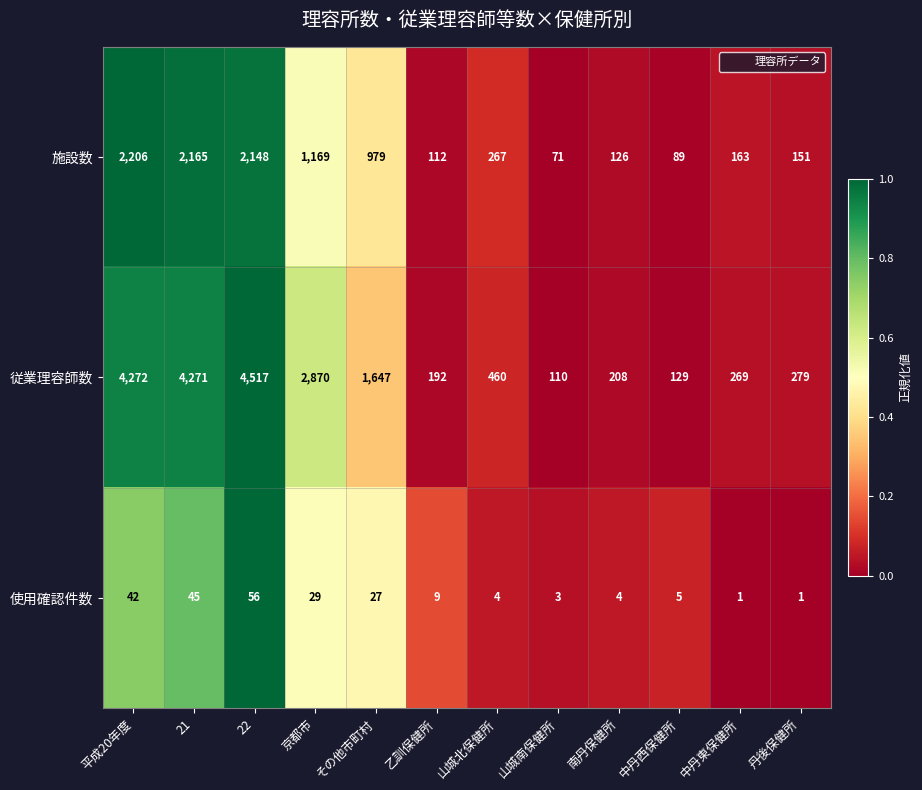

What is the greatest value displayed?

4517